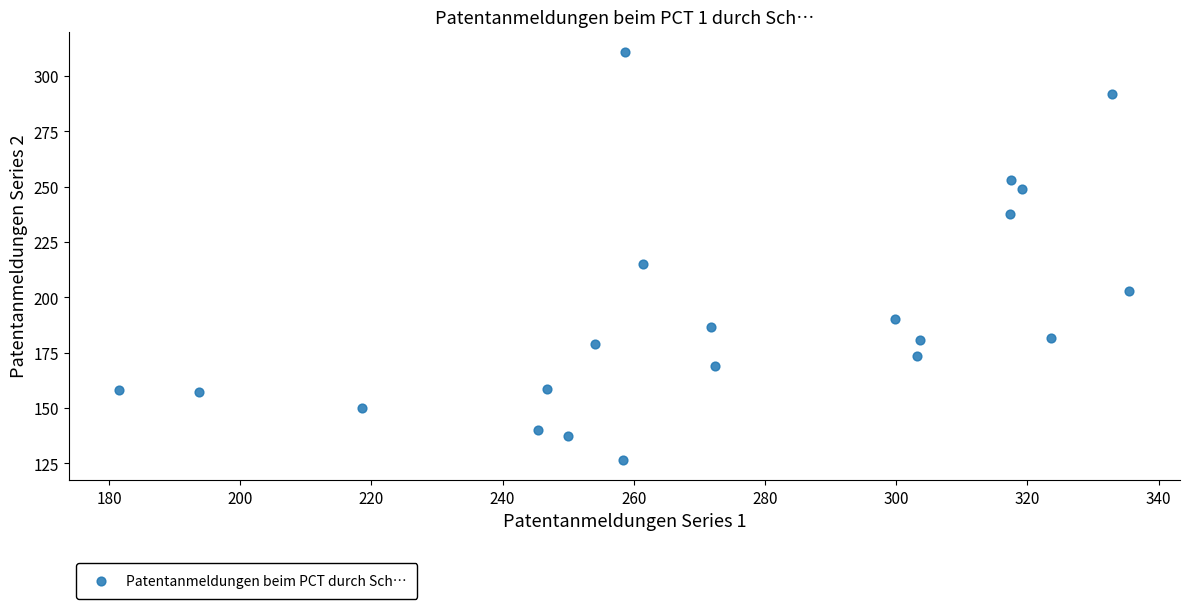

What Y value in the scatter plot is closest to 218?

215.0